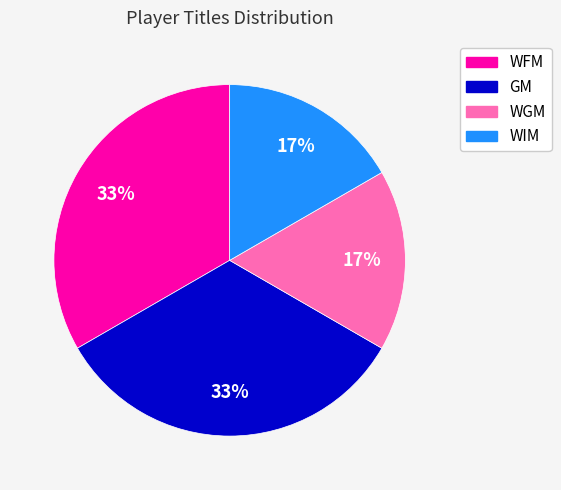

Is GM the majority of the pie?

No